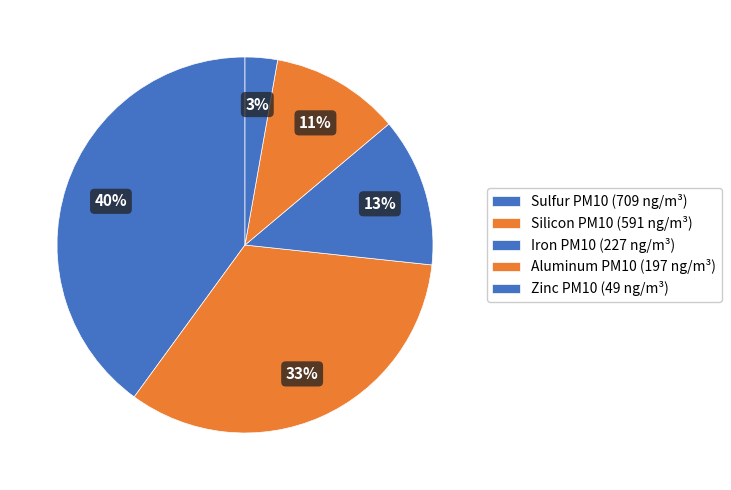

Is there a majority slice in this chart?

No